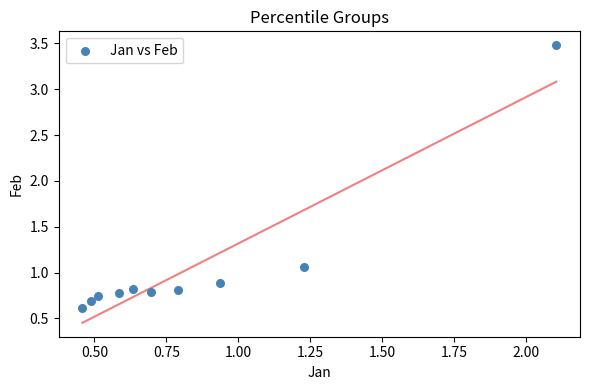

What is the average X value?

0.8